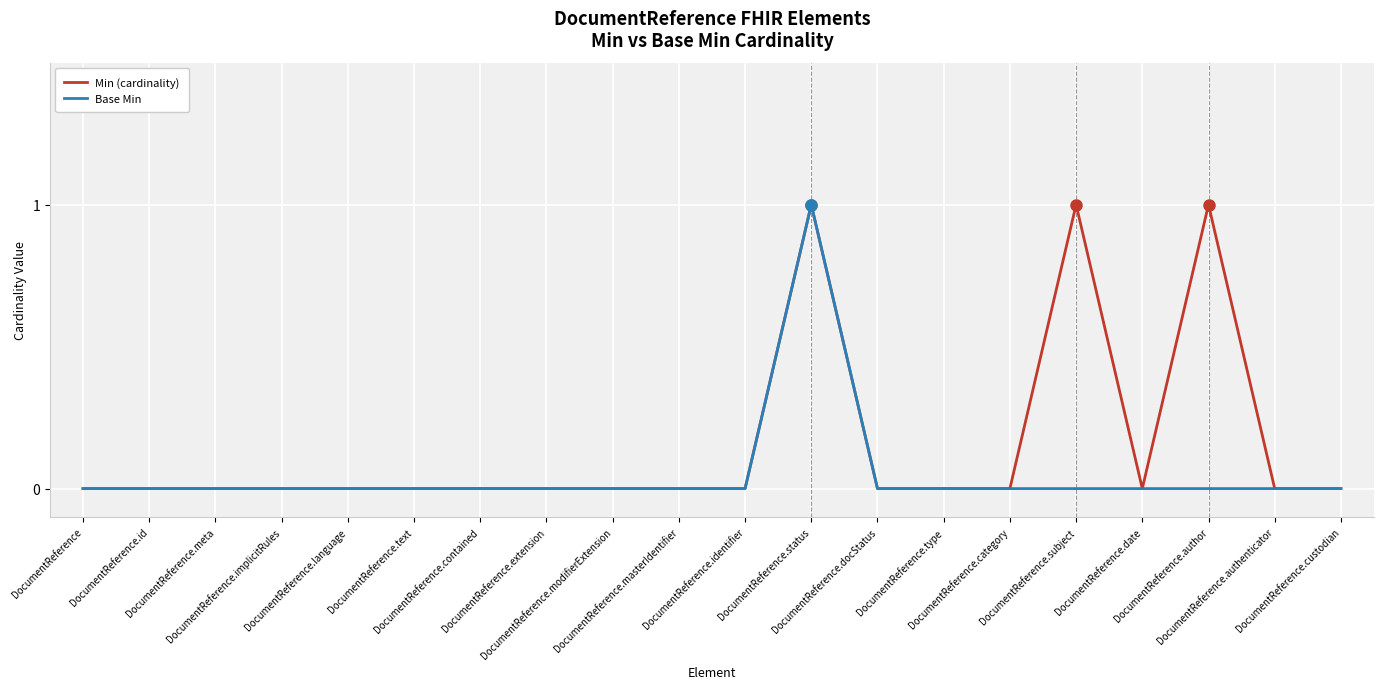

Reading left to right, transcribe all the data shown in this chart.

Min (cardinality): DocumentReference=0	DocumentReference.id=0	DocumentReference.meta=0	DocumentReference.implicitRules=0	DocumentReference.language=0	DocumentReference.text=0	DocumentReference.contained=0	DocumentReference.extension=0	DocumentReference.modifierExtension=0	DocumentReference.masterIdentifier=0	DocumentReference.identifier=0	DocumentReference.status=1	DocumentReference.docStatus=0	DocumentReference.type=0	DocumentReference.category=0	DocumentReference.subject=1	DocumentReference.date=0	DocumentReference.author=1	DocumentReference.authenticator=0	DocumentReference.custodian=0
Base Min: DocumentReference=0	DocumentReference.id=0	DocumentReference.meta=0	DocumentReference.implicitRules=0	DocumentReference.language=0	DocumentReference.text=0	DocumentReference.contained=0	DocumentReference.extension=0	DocumentReference.modifierExtension=0	DocumentReference.masterIdentifier=0	DocumentReference.identifier=0	DocumentReference.status=1	DocumentReference.docStatus=0	DocumentReference.type=0	DocumentReference.category=0	DocumentReference.subject=0	DocumentReference.date=0	DocumentReference.author=0	DocumentReference.authenticator=0	DocumentReference.custodian=0